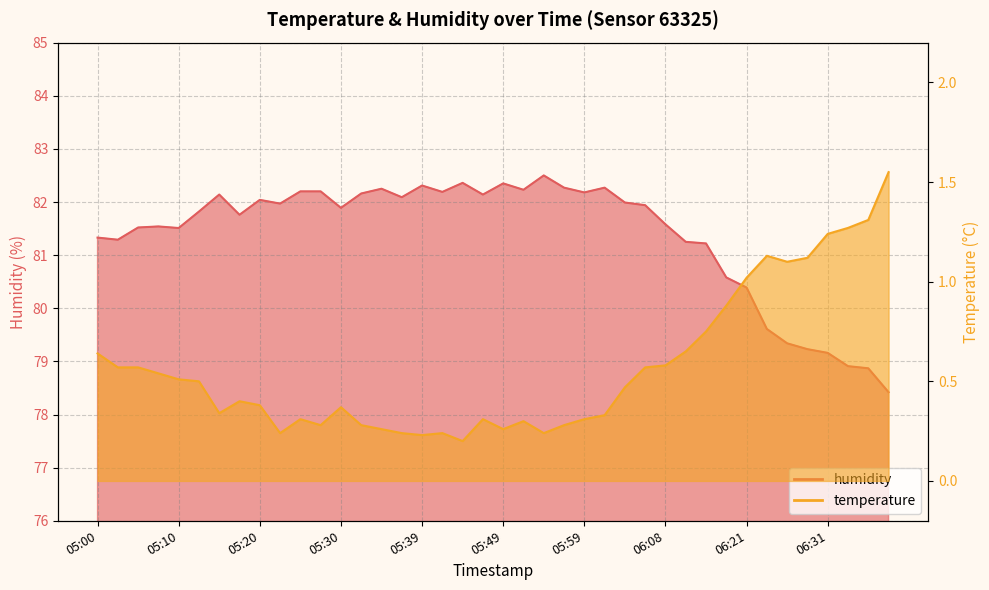

True or false: temperature has more than 0 interior local peaks.

True